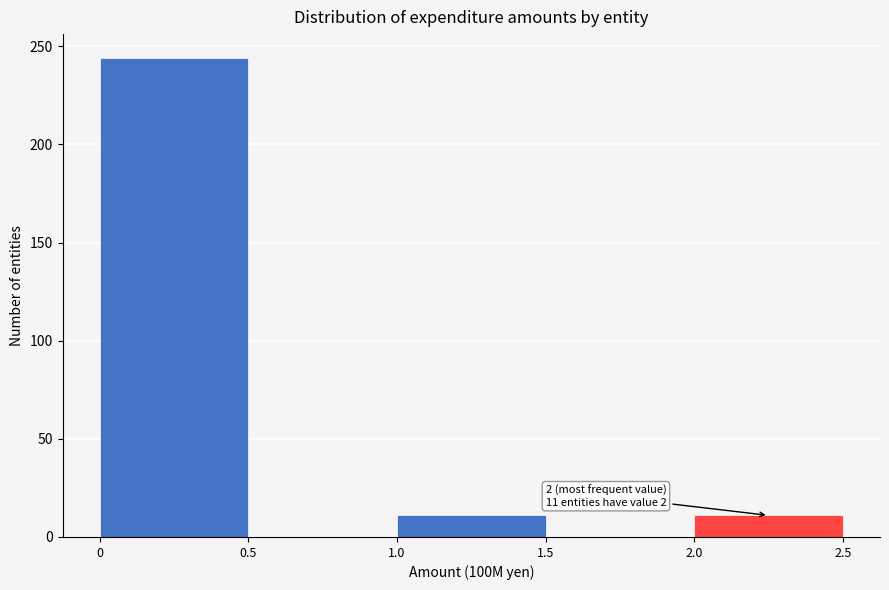

Which range on the x-axis has the tallest bar?

0 to 0.5